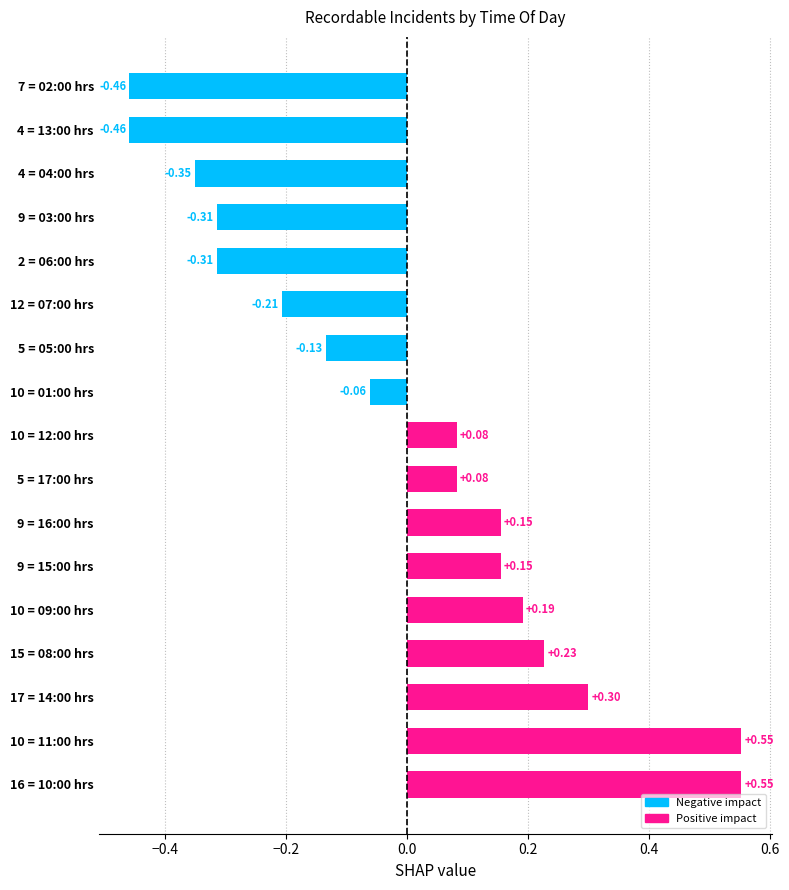

What is the difference between the values at 10 = 09:00 hrs and 16 = 10:00 hrs?

0.4